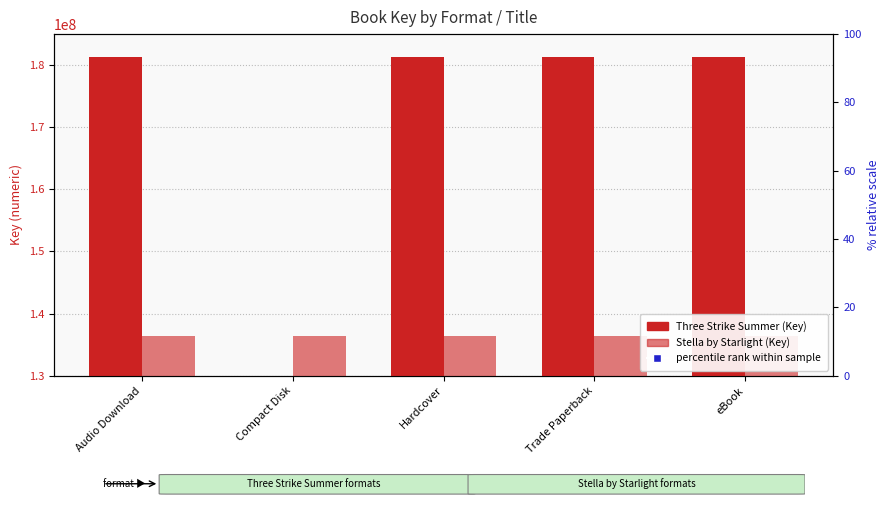

Which series has the largest total across all categories?

Three Strike Summer